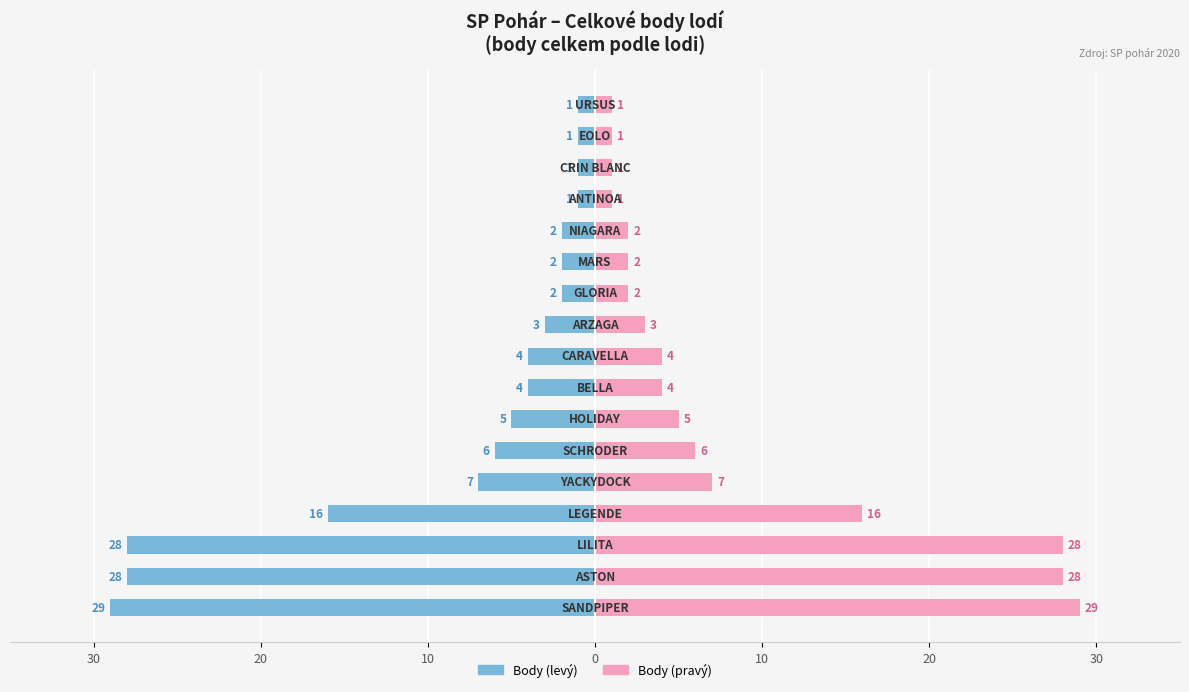

What is the average value of the SP pohár body celkem series?

8